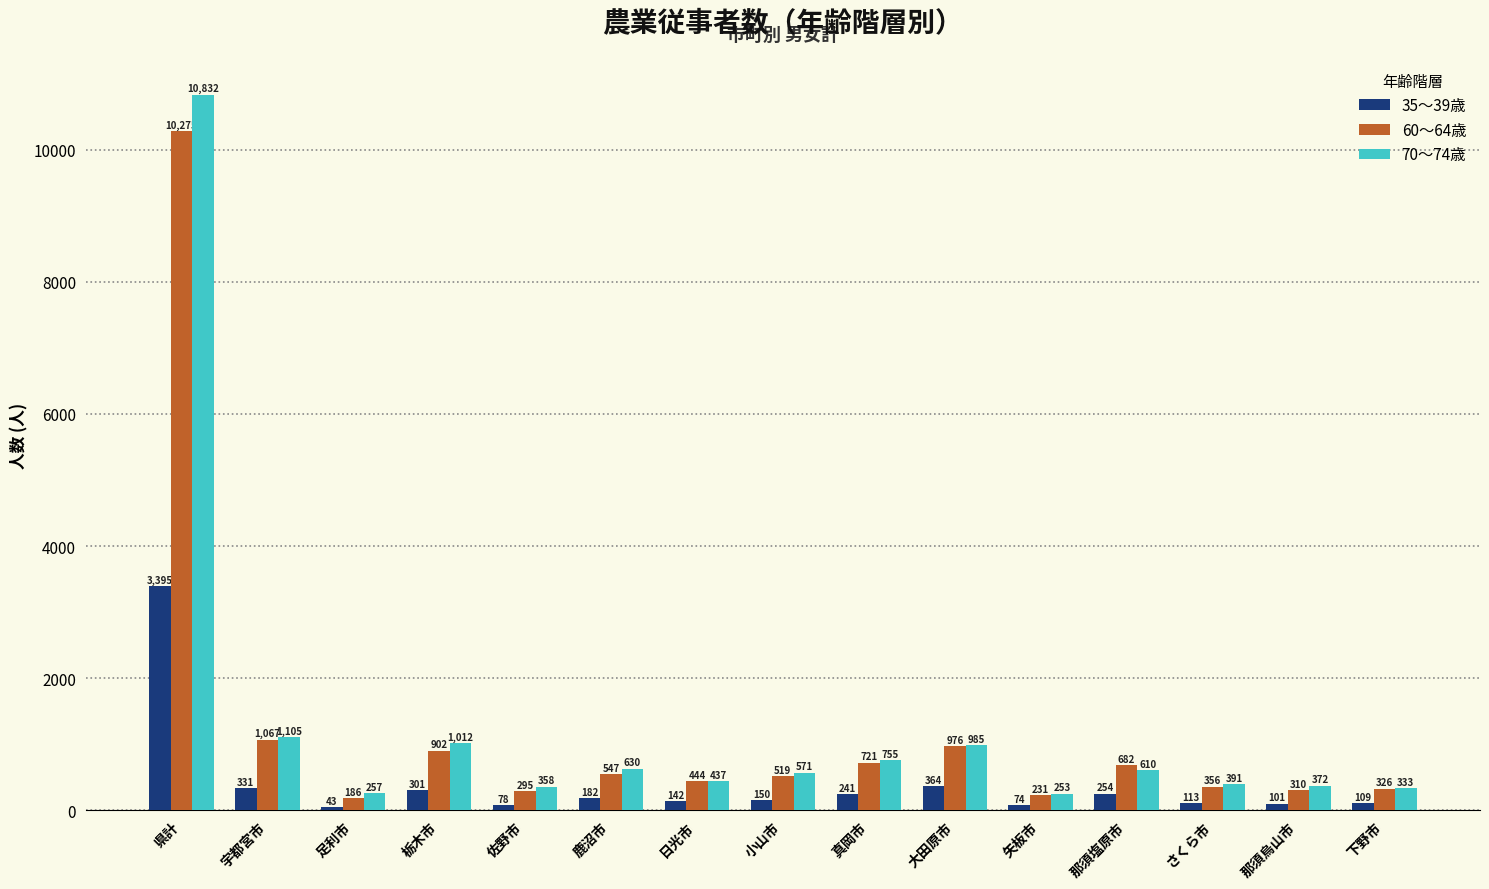

Which series changed the most between 宇都宮市 and 足利市?

60～64歳